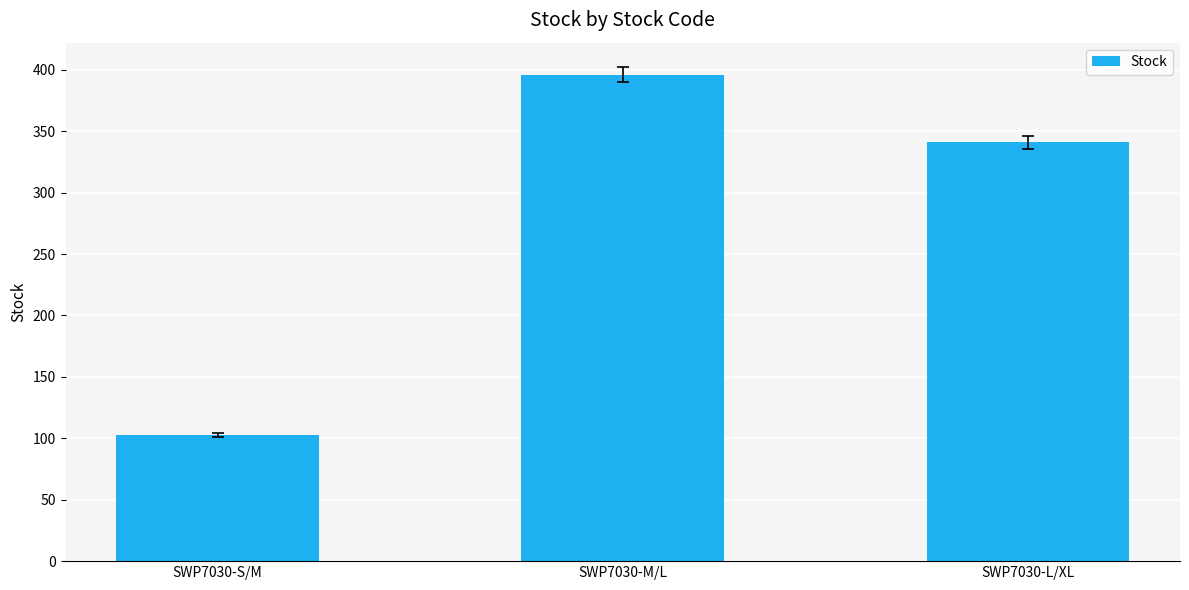

True or false: the data shows 180 at SWP7030-M/L.

False